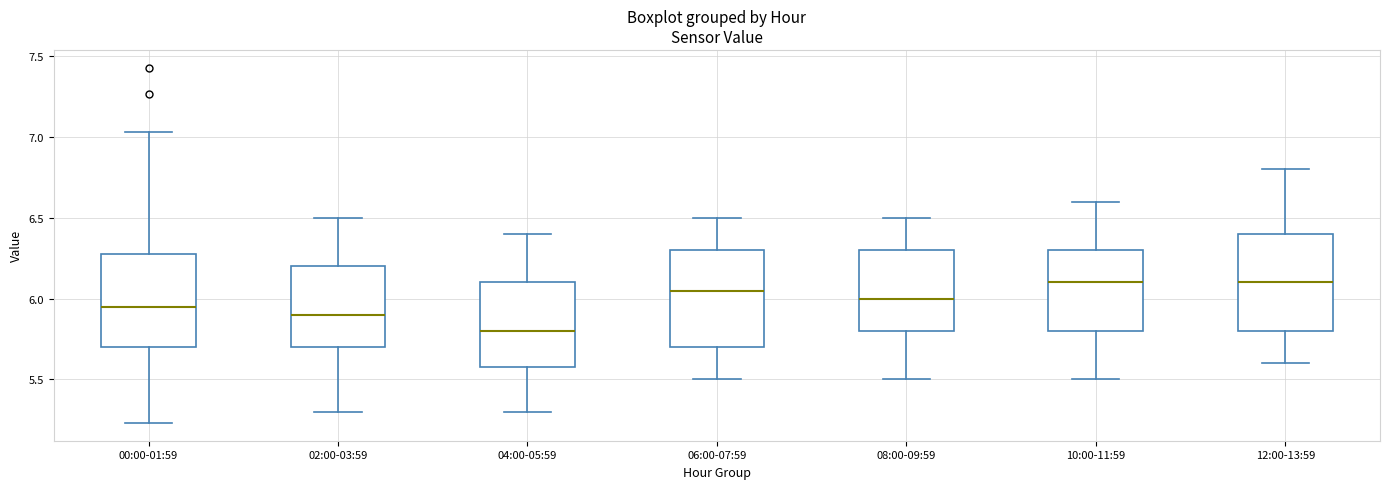

Where does the lower whisker of the box for 10:00-11:59 end on the y-axis? The values are not printed on the chart, so give them approximately, as read against the axis.

5.50